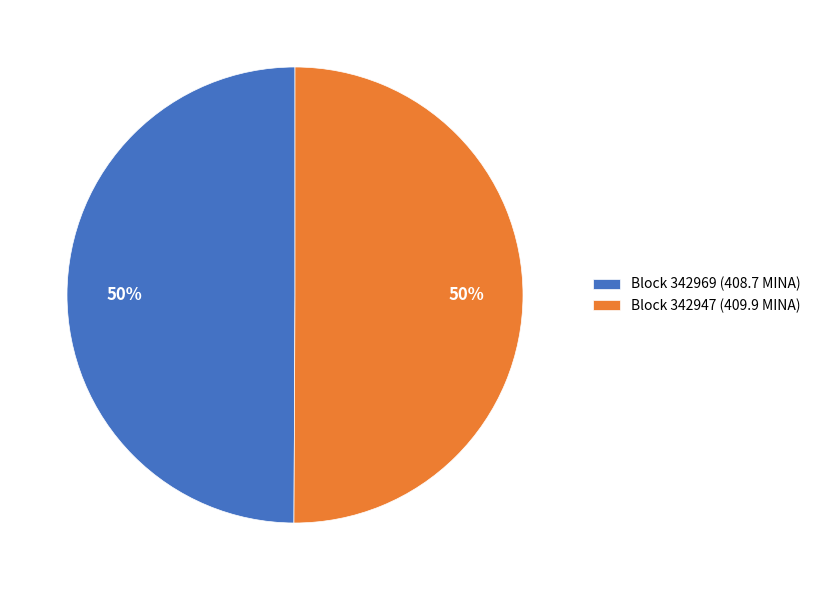

Count the number of slices in the pie.

2